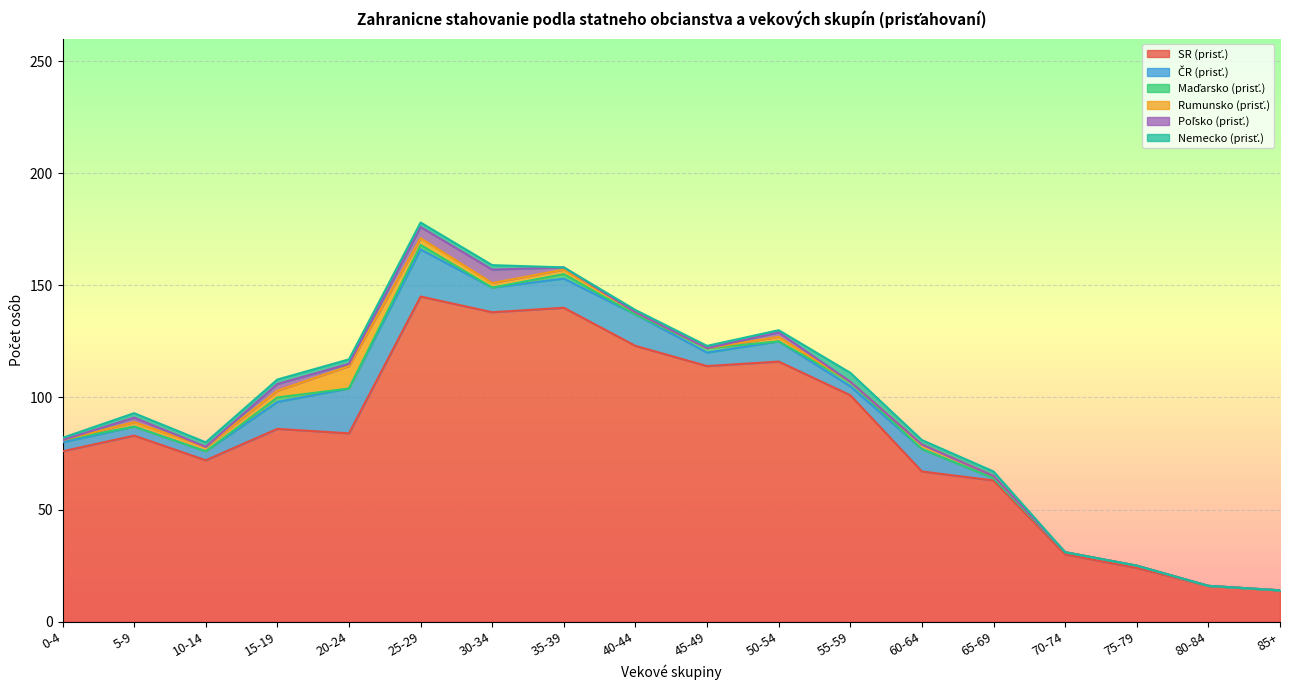

What is the label of the 11th point from the right?

35-39